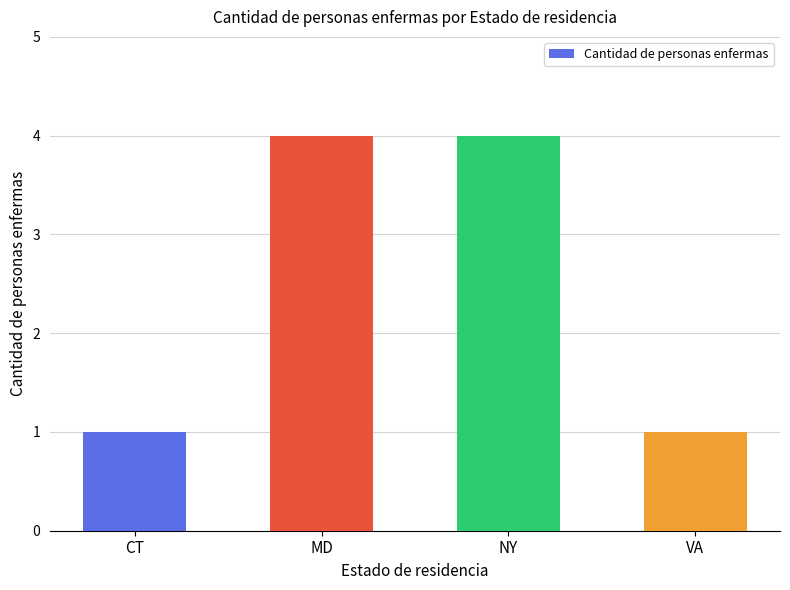

What is the sum of all values?

10